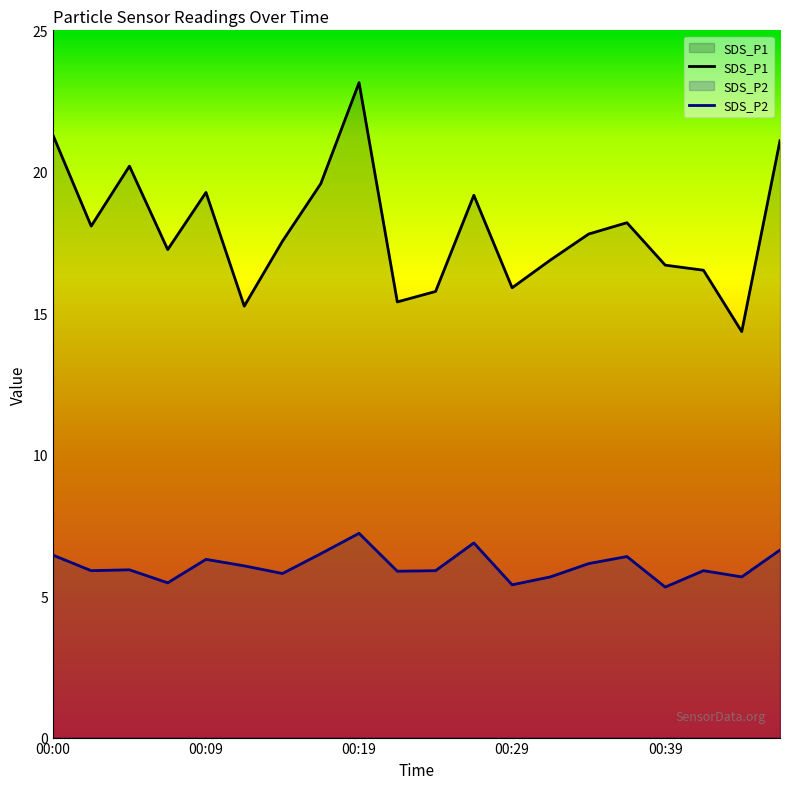

Is it true that SDS_P2 equals 5.8 at 00:14?

True